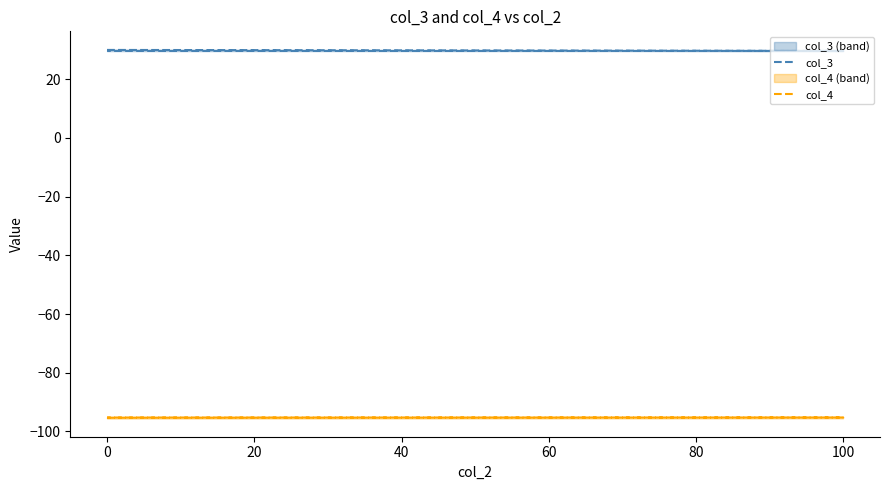

How many distinct data groups are displayed?

2